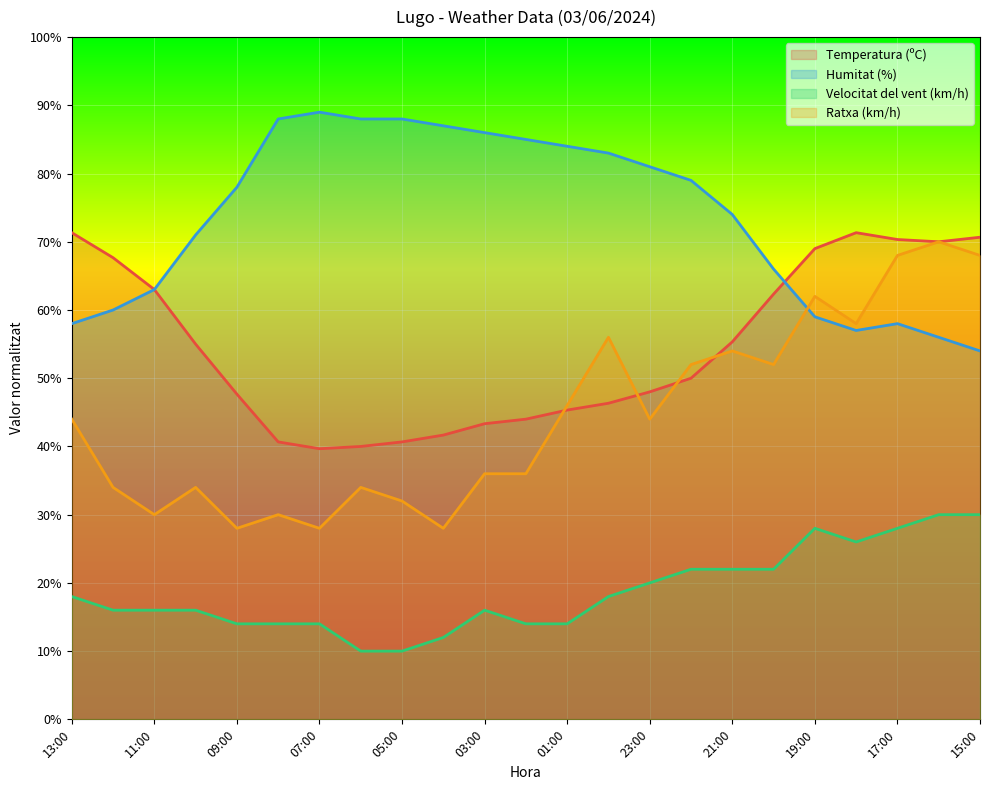

At which category does the chart reach its minimum across all series?

06:00